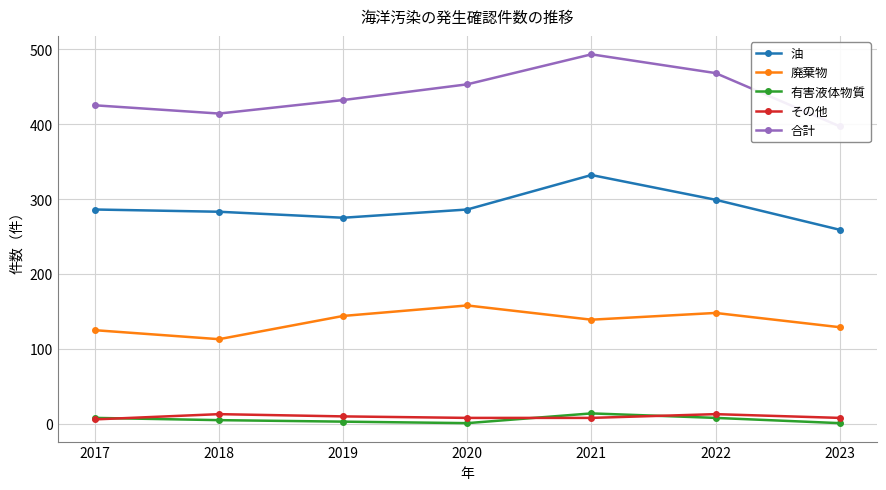

Which category has the lowest value across all series?

2020